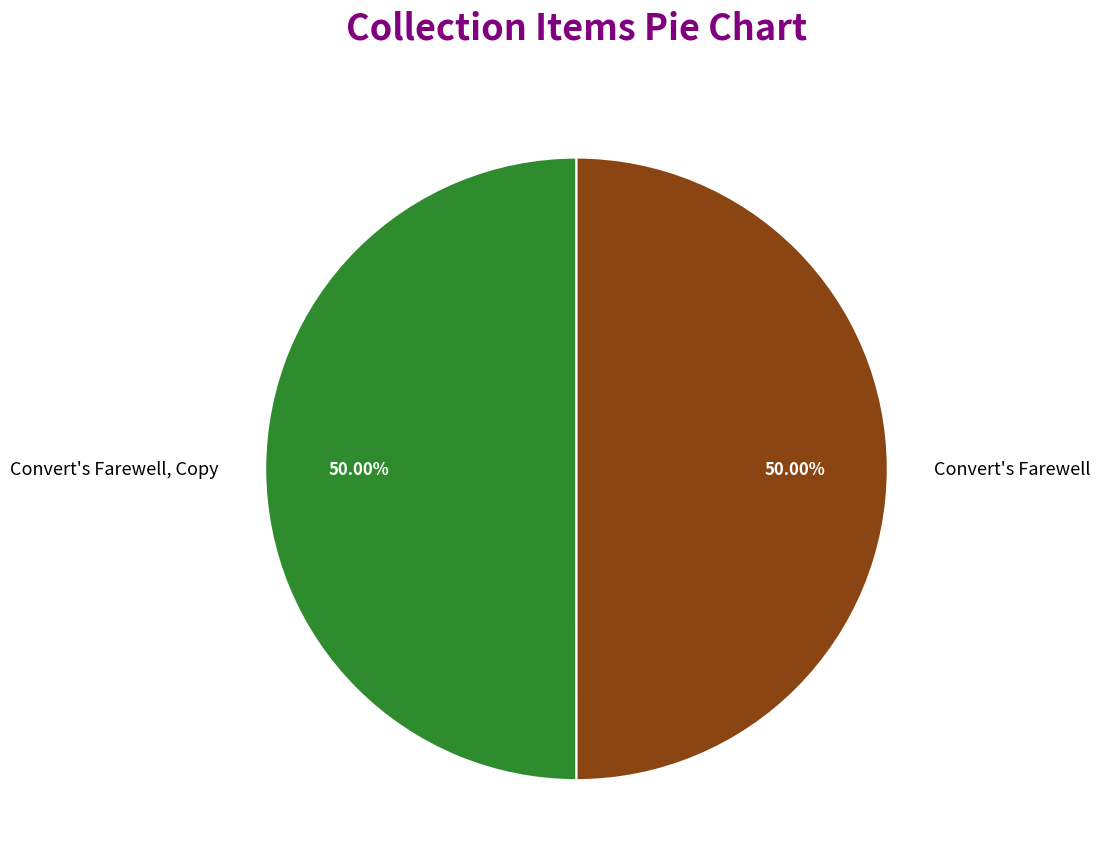

What is the ratio of the value at Convert's Farewell to the value at Convert's Farewell, Copy?

1.0